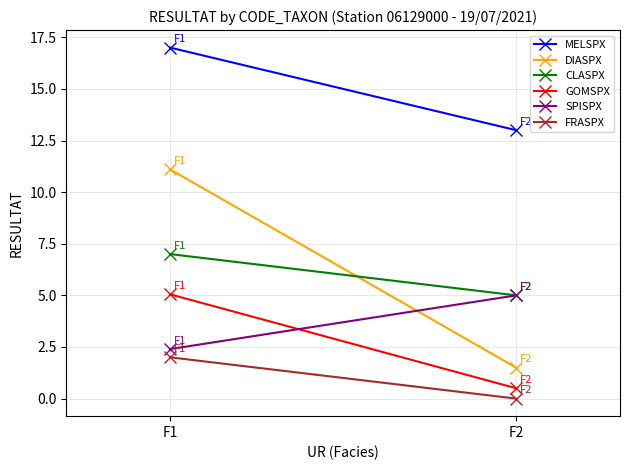

How many values in the CLASPX series are below 7?

1